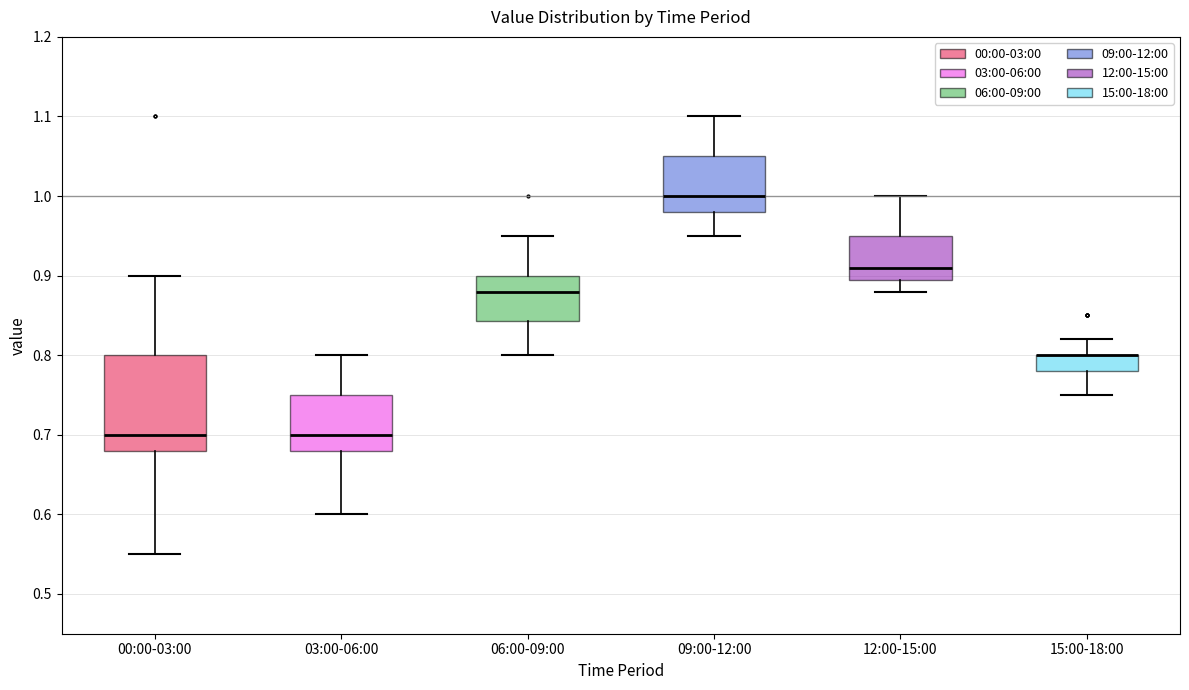

Reading left to right, read every box against the y-axis: the position of its median line, the range the box covers, and the ends of its whiskers. The values are not printed on the chart, so give them approximately, as read against the axis.

00:00-03:00: median 0.70, box 0.68 to 0.80, whiskers 0.55 to 0.90
03:00-06:00: median 0.70, box 0.68 to 0.75, whiskers 0.60 to 0.80
06:00-09:00: median 0.88, box 0.84 to 0.90, whiskers 0.80 to 0.95
09:00-12:00: median 1.00, box 0.98 to 1.05, whiskers 0.95 to 1.10
12:00-15:00: median 0.91, box 0.90 to 0.95, whiskers 0.88 to 1.00
15:00-18:00: median 0.80 (drawn on the box's upper edge), box 0.78 to 0.80, whiskers 0.75 to 0.82